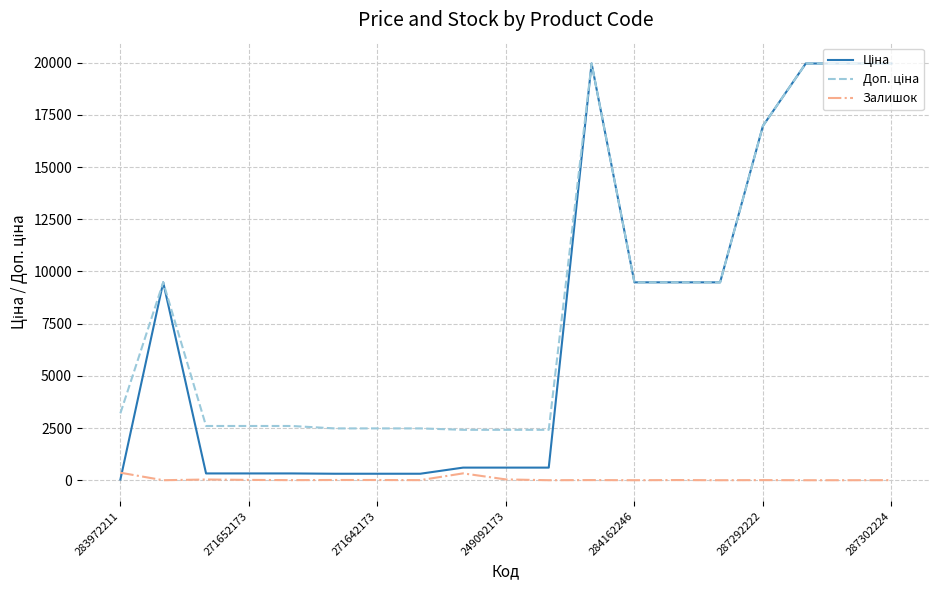

Is this an area chart (filled region under the line)?

No